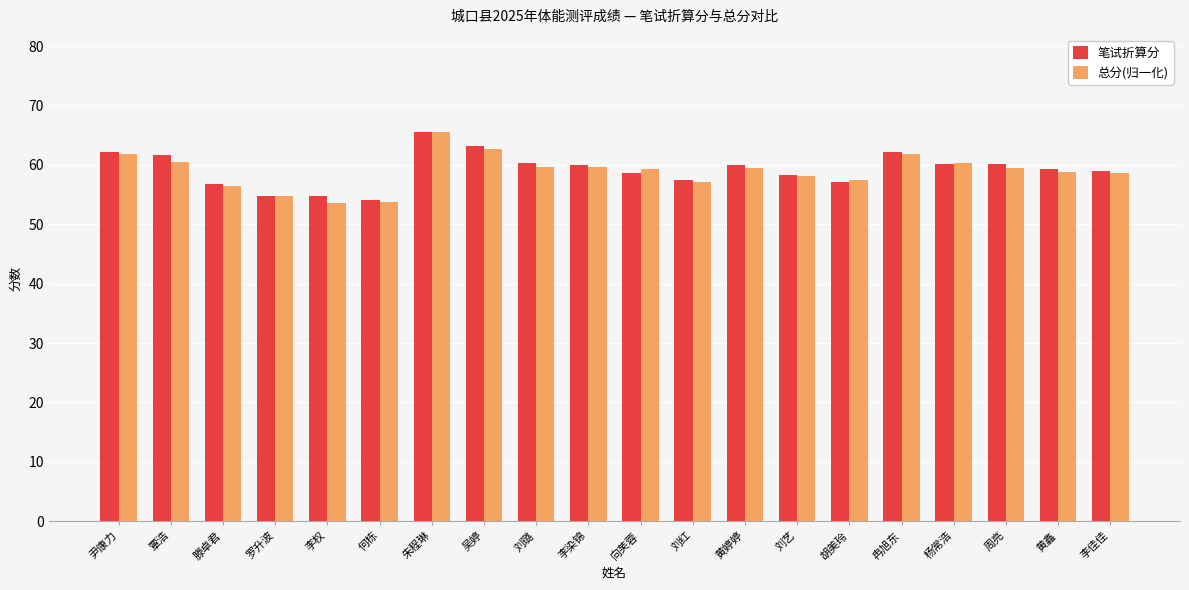

Is it true that 总分(归一化) equals 12.8 at 何栋?

False